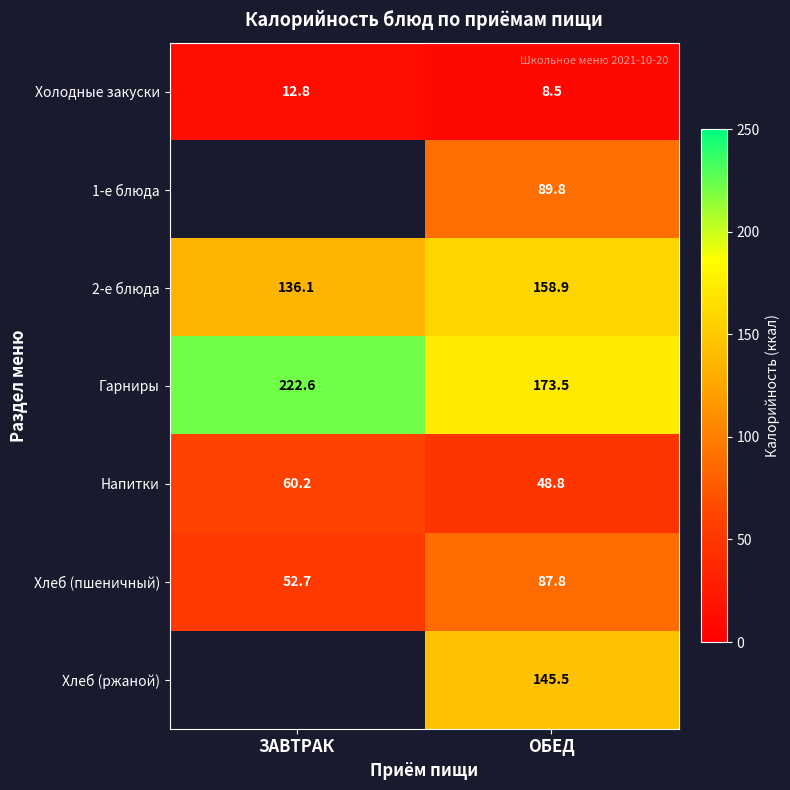

Is the value of Напитки at ОБЕД greater than the value of 2-е блюда at ОБЕД?

No